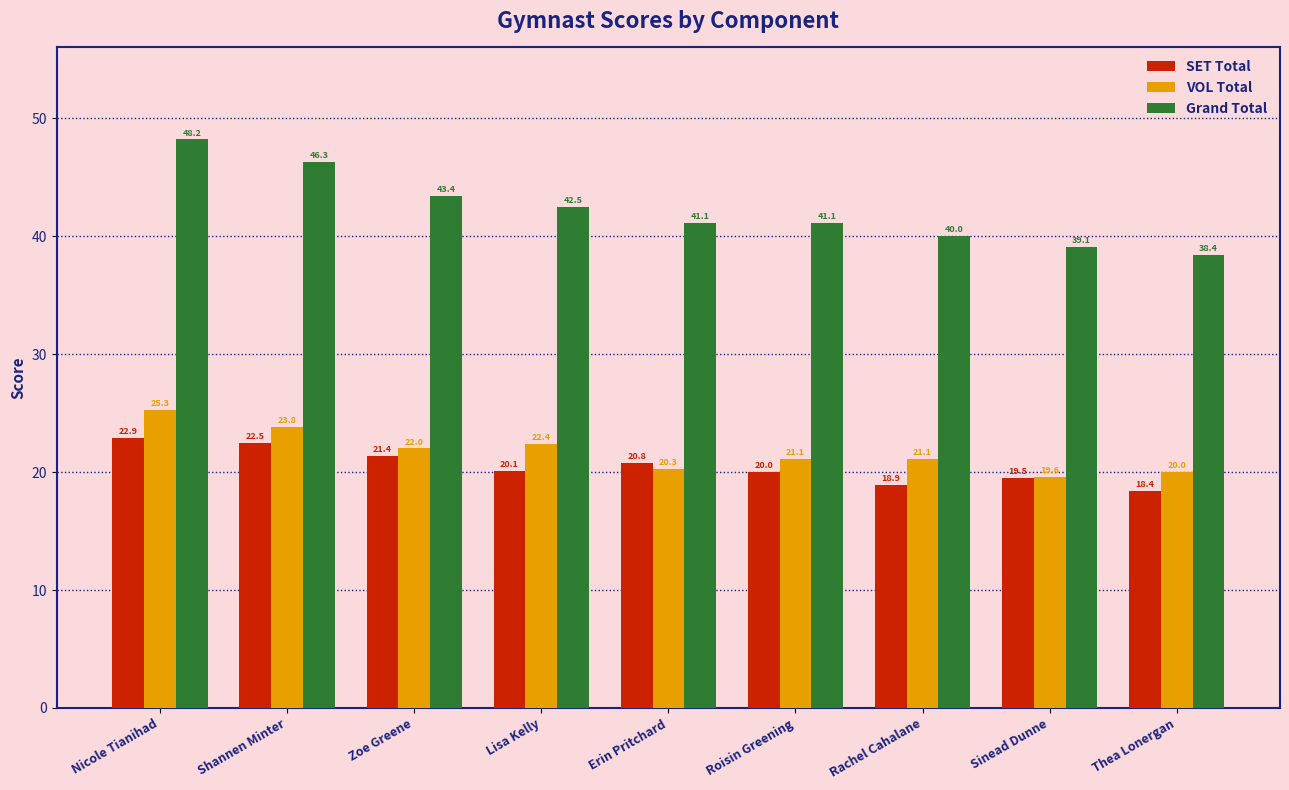

What is the sum of the SET Total values at Roisin Greening and Shannen Minter?

42.5